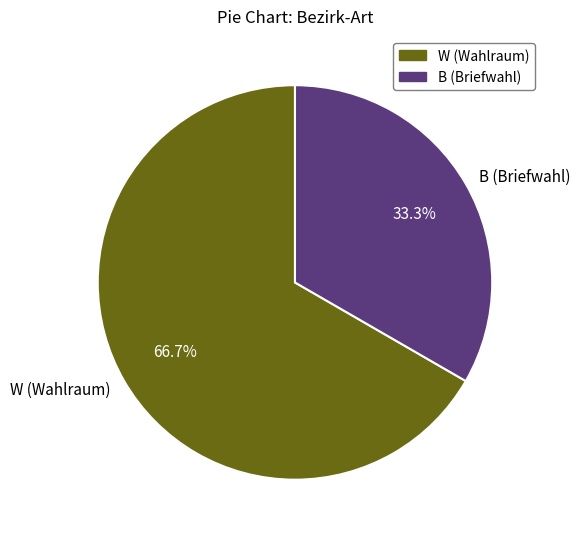

What is the smallest slice in the pie chart?

B (Briefwahl)